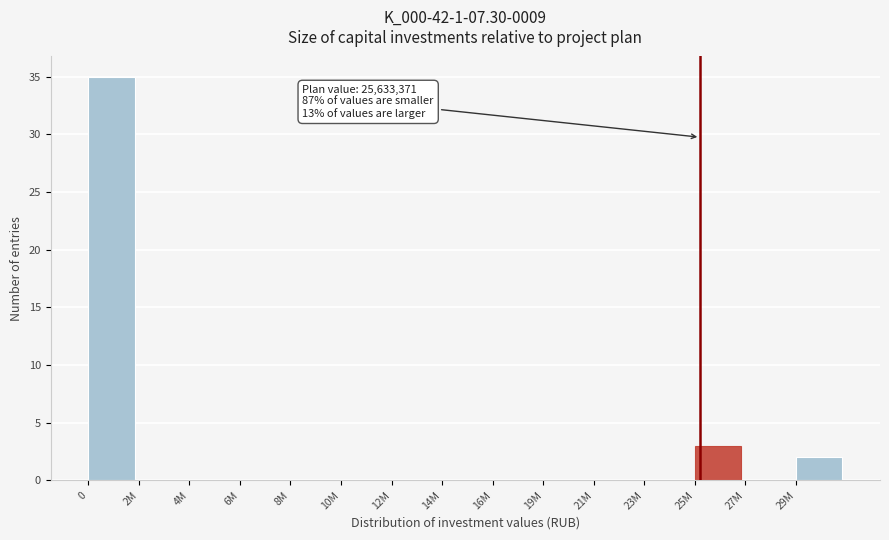

Reading left to right, list all the values displayed in this chart.

0=35	2M=0	4M=0	6M=0	8M=0	10M=0	12M=0	14M=0	16M=0	19M=0	21M=0	23M=0	25M=3	27M=0	29M=2